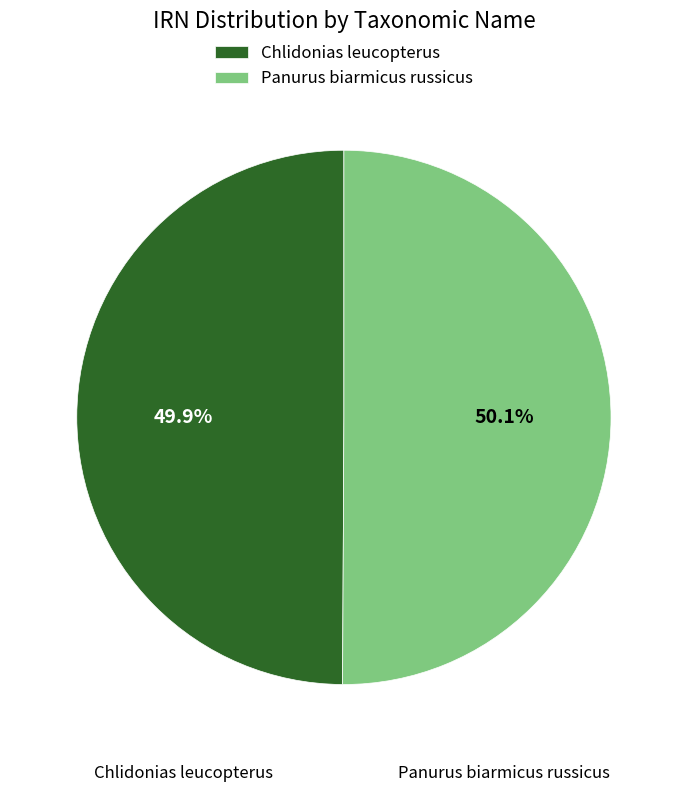

Approximately how many times larger is the value at Panurus biarmicus russicus compared to Chlidonias leucopterus?

1.0